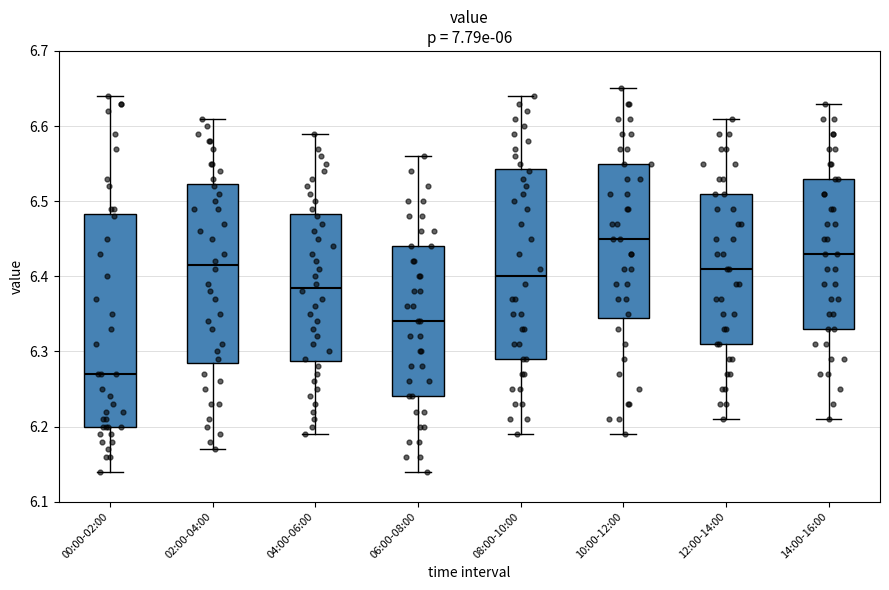

Where does the median line of the box for 00:00-02:00 sit on the y-axis? The values are not printed on the chart, so give them approximately, as read against the axis.

6.27